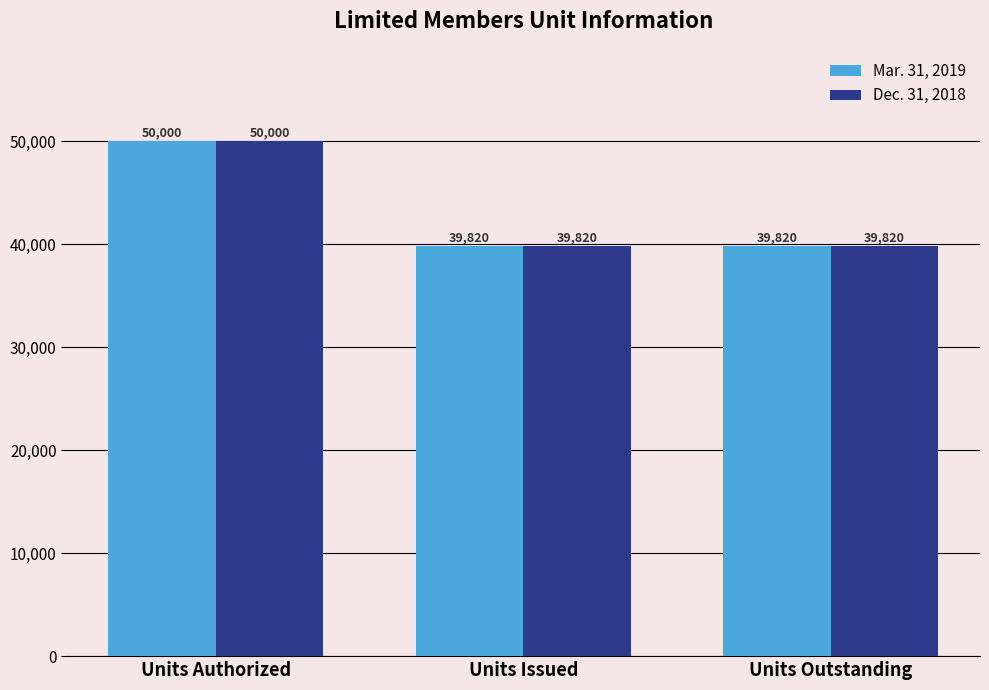

What is the difference between the maximum and minimum values in the Dec. 31, 2018 series?

10180